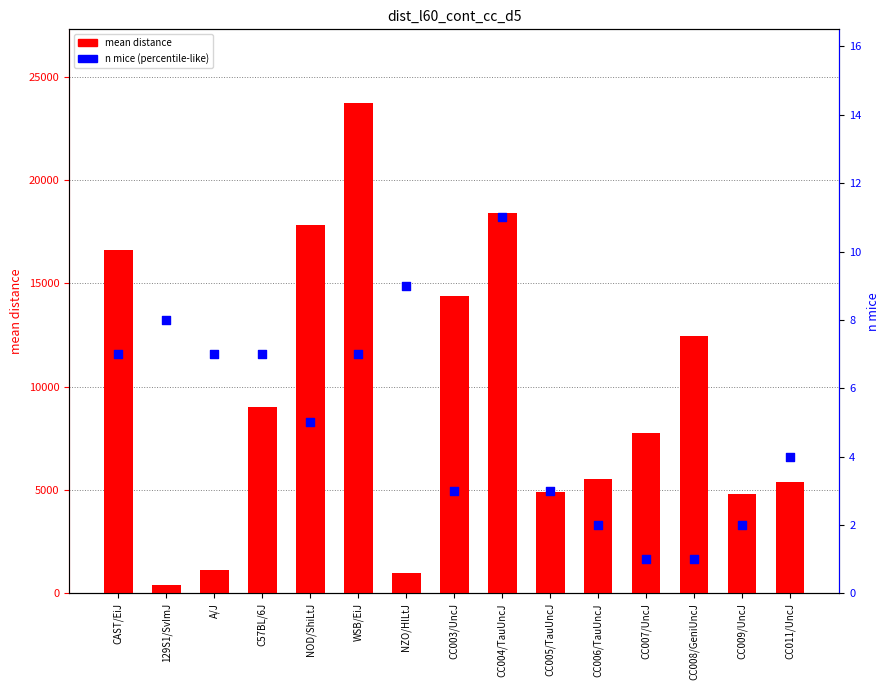

What is the total value across all series at A/J?

1162.0